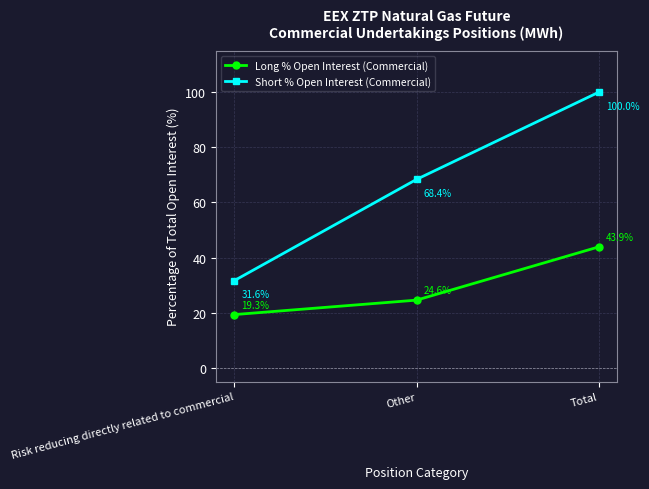

What is the label of the 3rd point from the right?

Risk reducing directly related to commercial